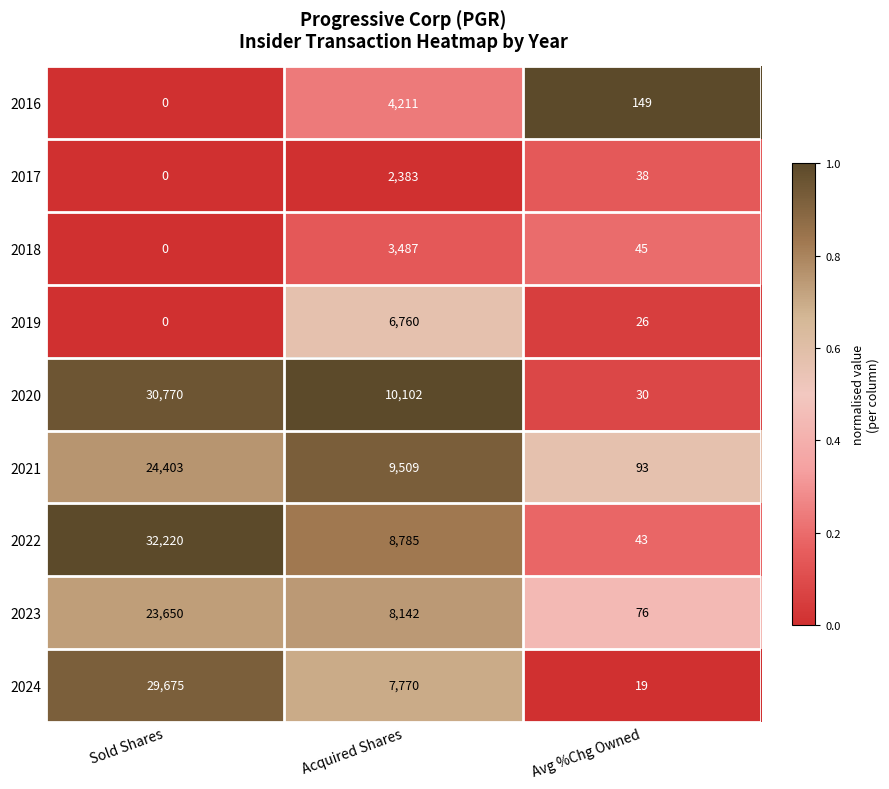

What is the spread (max minus min) of values at Sold Shares?

32220